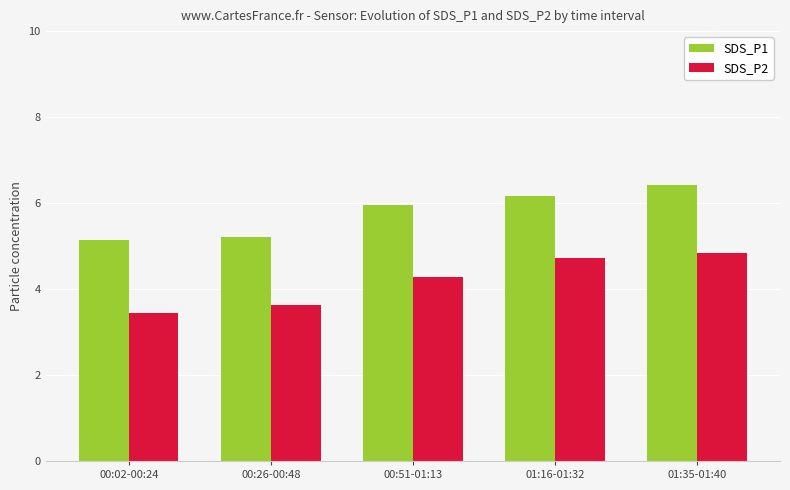

What is the difference between the SDS_P2 values at 00:51-01:13 and 00:26-00:48?

0.6